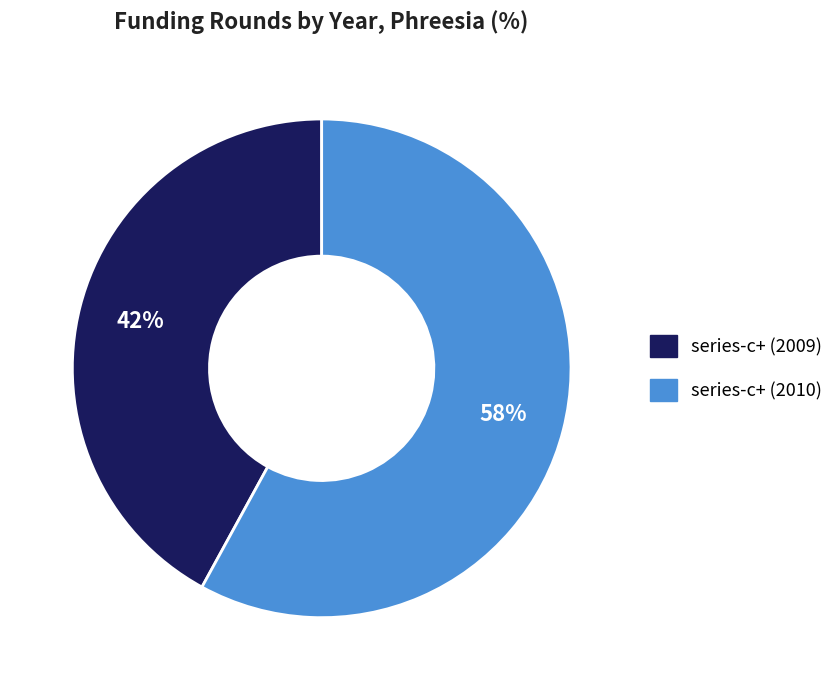

Count the number of slices in the pie.

2